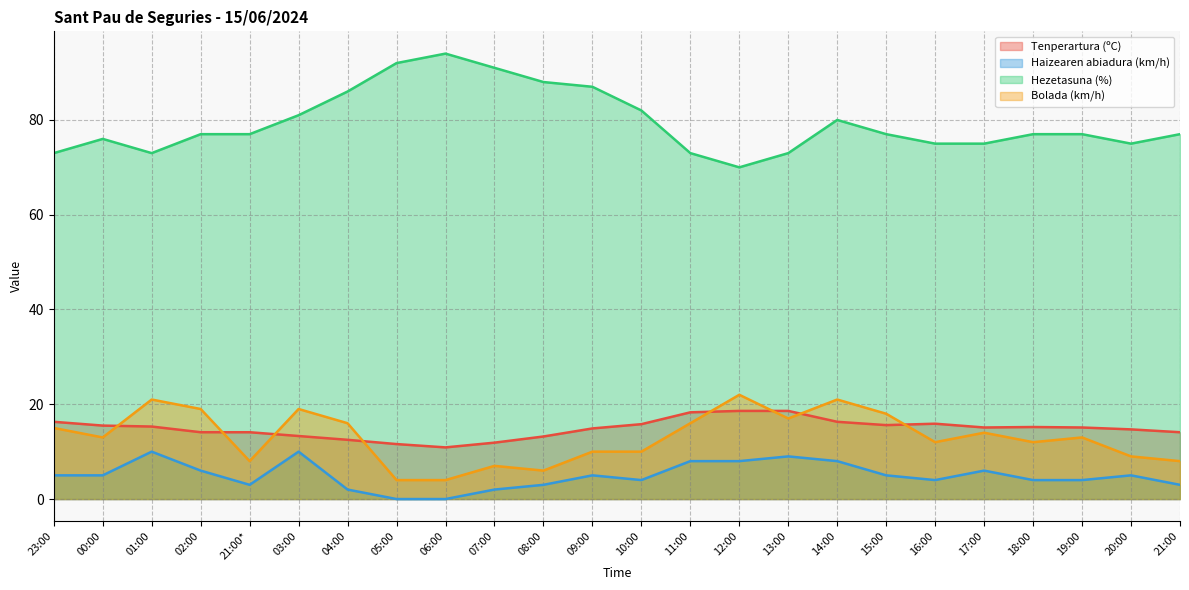

In Bolada (km/h), how many points are higher than both neighbors (excluding endpoints)?

7